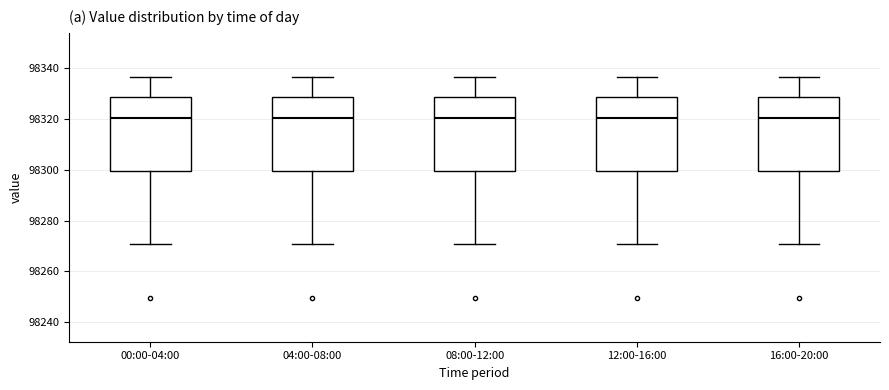

Where is the upper edge of the box for 12:00-16:00 on the y-axis? The values are not printed on the chart, so give them approximately, as read against the axis.

98328